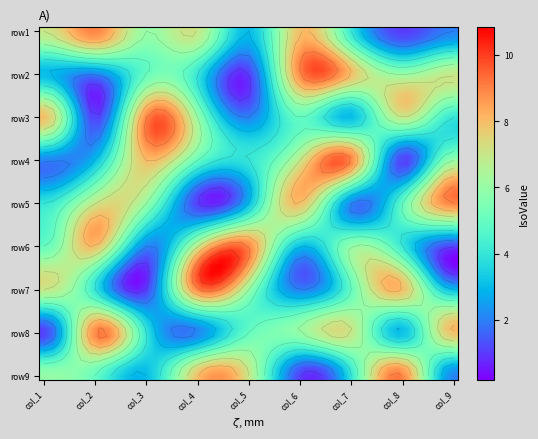

What is the difference between the maximum and minimum values in the row1 series?

8